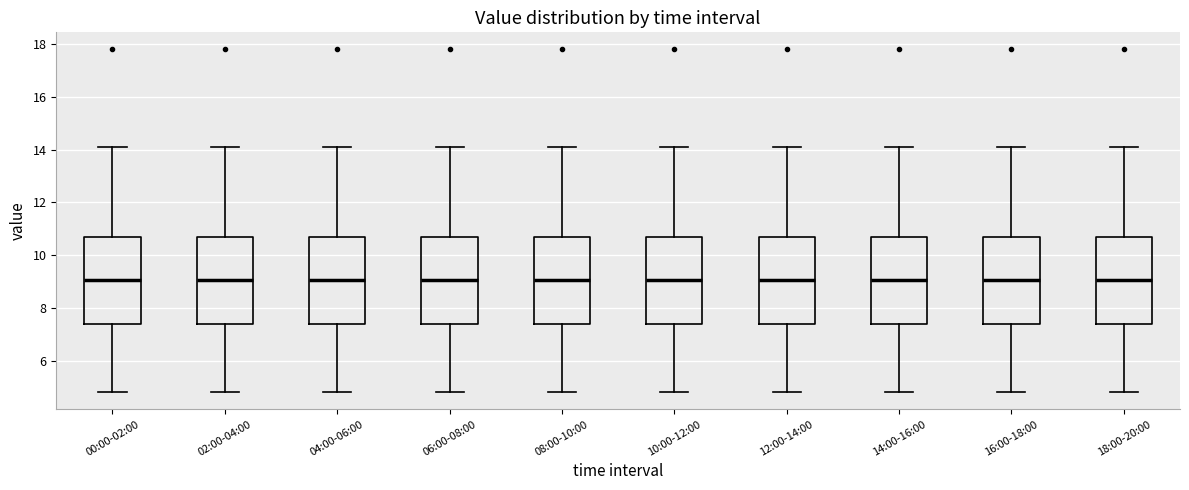

Reading left to right, read every box against the y-axis: the position of its median line, the range the box covers, and the ends of its whiskers. The values are not printed on the chart, so give them approximately, as read against the axis.

00:00-02:00: median 9.0, box 7.4 to 10.8, whiskers 4.8 to 14.2
02:00-04:00: median 9.0, box 7.4 to 10.8, whiskers 4.8 to 14.2
04:00-06:00: median 9.0, box 7.4 to 10.8, whiskers 4.8 to 14.2
06:00-08:00: median 9.0, box 7.4 to 10.8, whiskers 4.8 to 14.2
08:00-10:00: median 9.0, box 7.4 to 10.8, whiskers 4.8 to 14.2
10:00-12:00: median 9.0, box 7.4 to 10.8, whiskers 4.8 to 14.2
12:00-14:00: median 9.0, box 7.4 to 10.8, whiskers 4.8 to 14.2
14:00-16:00: median 9.0, box 7.4 to 10.8, whiskers 4.8 to 14.2
16:00-18:00: median 9.0, box 7.4 to 10.8, whiskers 4.8 to 14.2
18:00-20:00: median 9.0, box 7.4 to 10.8, whiskers 4.8 to 14.2